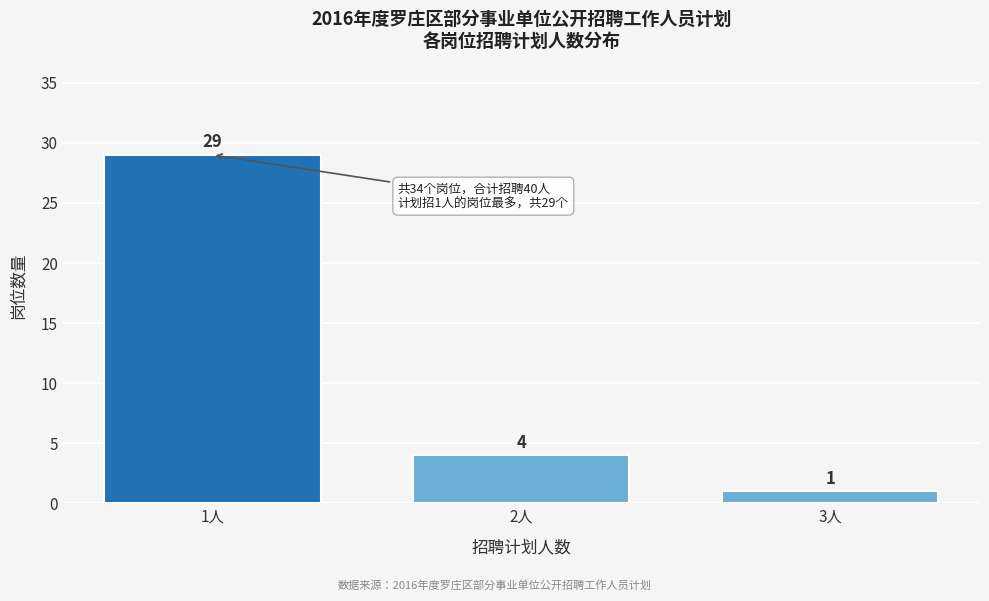

Reading left to right, transcribe all the data shown in this chart.

1人=29	2人=4	3人=1